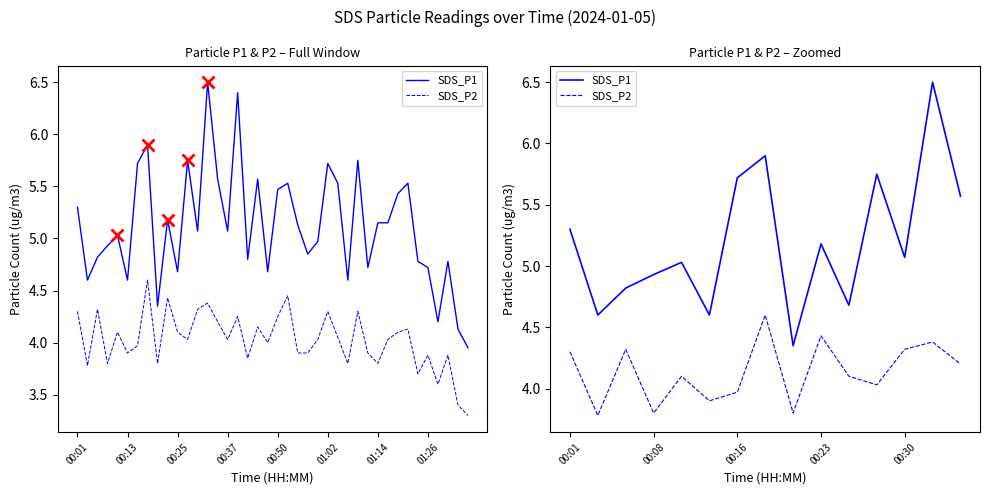

What is the sum of all SDS_P2 values?

62.0